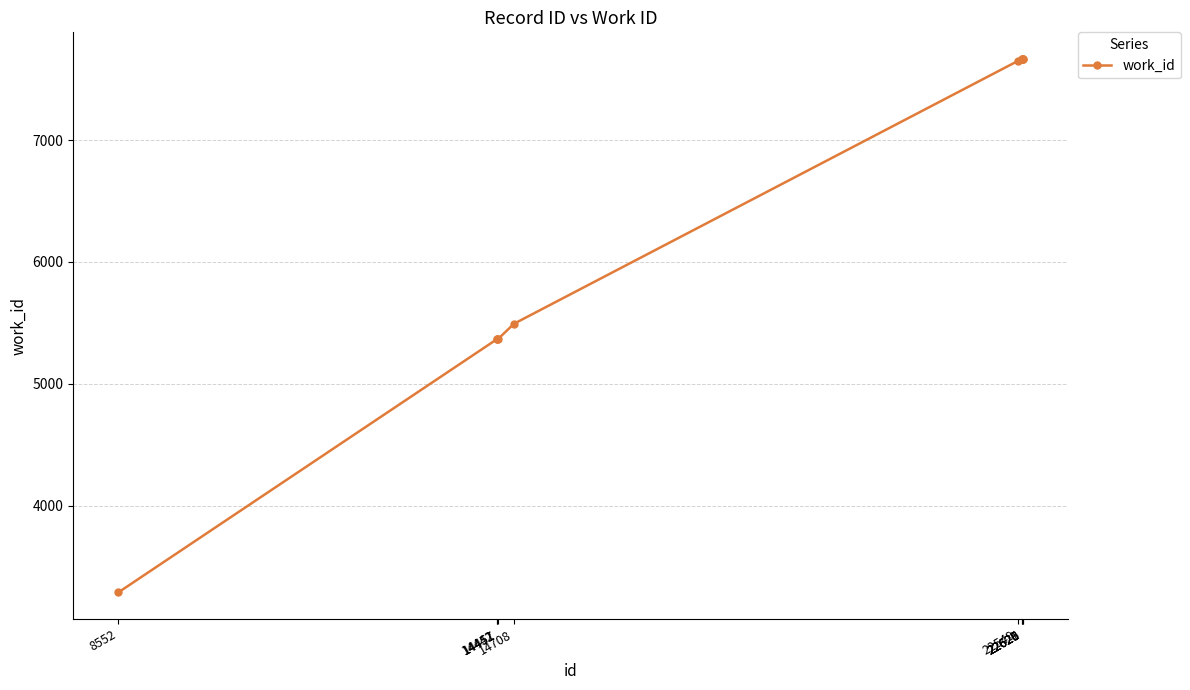

How many lines are shown in the chart?

1